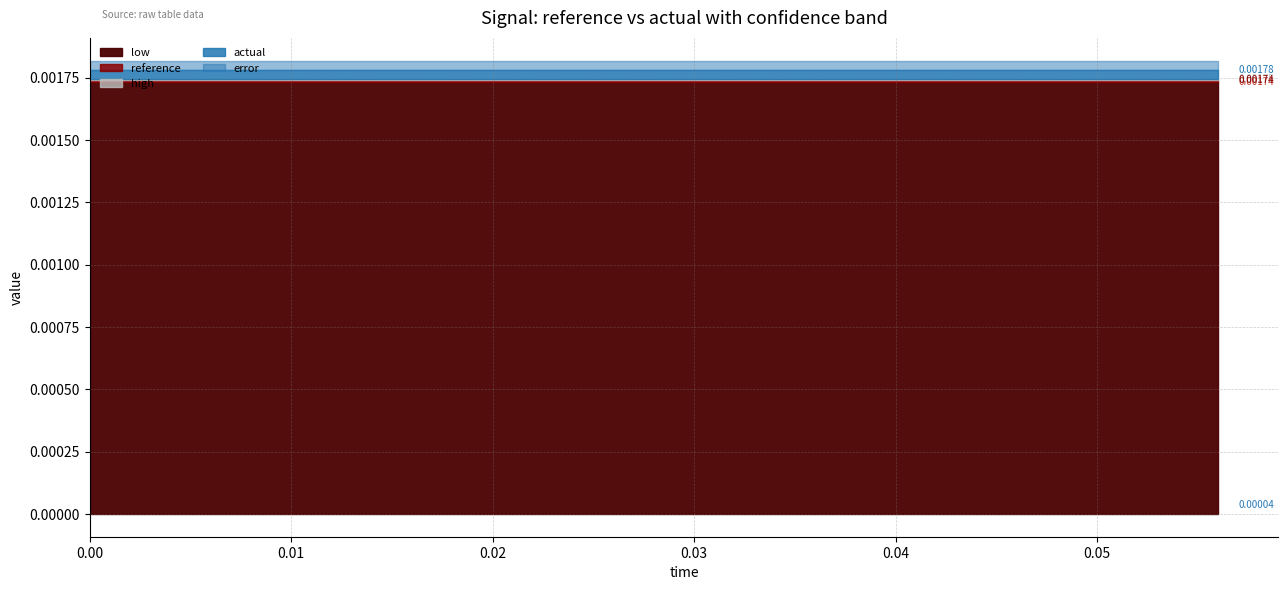

Reading left to right, list all the values displayed in this chart.

reference: 0.0=0.0	0.004=0.0	0.008=0.0	0.012=0.0	0.016=0.0	0.02=0.0	0.024=0.0	0.028=0.0	0.032=0.0	0.036=0.0	0.04=0.0	0.044=0.0	0.048=0.0	0.052=0.0	0.056=0.0
actual: 0.0=0.0	0.004=0.0	0.008=0.0	0.012=0.0	0.016=0.0	0.02=0.0	0.024=0.0	0.028=0.0	0.032=0.0	0.036=0.0	0.04=0.0	0.044=0.0	0.048=0.0	0.052=0.0	0.056=0.0
high: 0.0=0.0	0.004=0.0	0.008=0.0	0.012=0.0	0.016=0.0	0.02=0.0	0.024=0.0	0.028=0.0	0.032=0.0	0.036=0.0	0.04=0.0	0.044=0.0	0.048=0.0	0.052=0.0	0.056=0.0
low: 0.0=0.0	0.004=0.0	0.008=0.0	0.012=0.0	0.016=0.0	0.02=0.0	0.024=0.0	0.028=0.0	0.032=0.0	0.036=0.0	0.04=0.0	0.044=0.0	0.048=0.0	0.052=0.0	0.056=0.0
error: 0.0=0.0	0.004=0.0	0.008=0.0	0.012=0.0	0.016=0.0	0.02=0.0	0.024=0.0	0.028=0.0	0.032=0.0	0.036=0.0	0.04=0.0	0.044=0.0	0.048=0.0	0.052=0.0	0.056=0.0